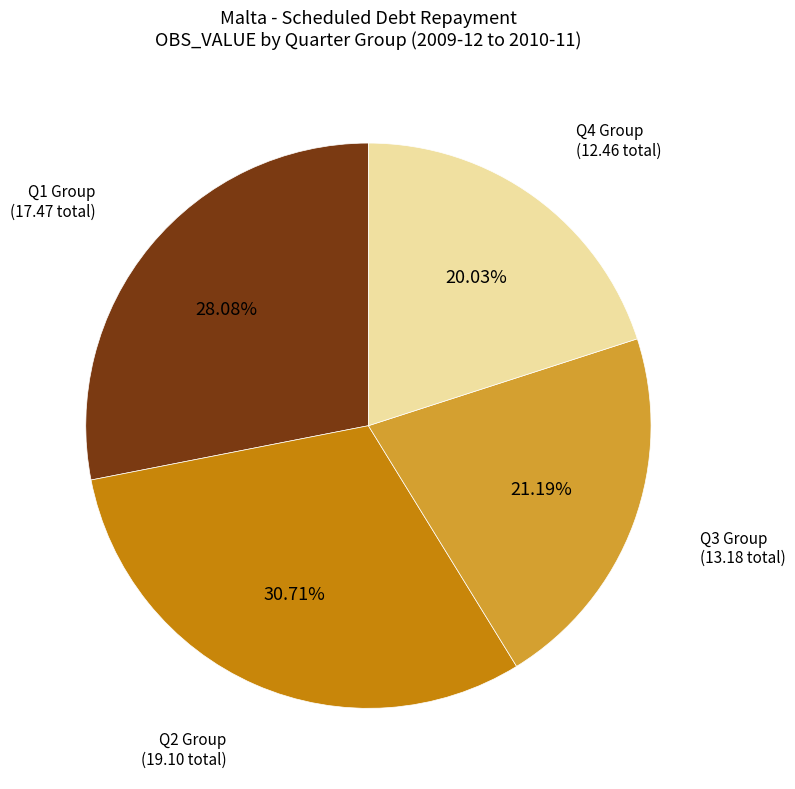

Does any single category account for the majority?

No